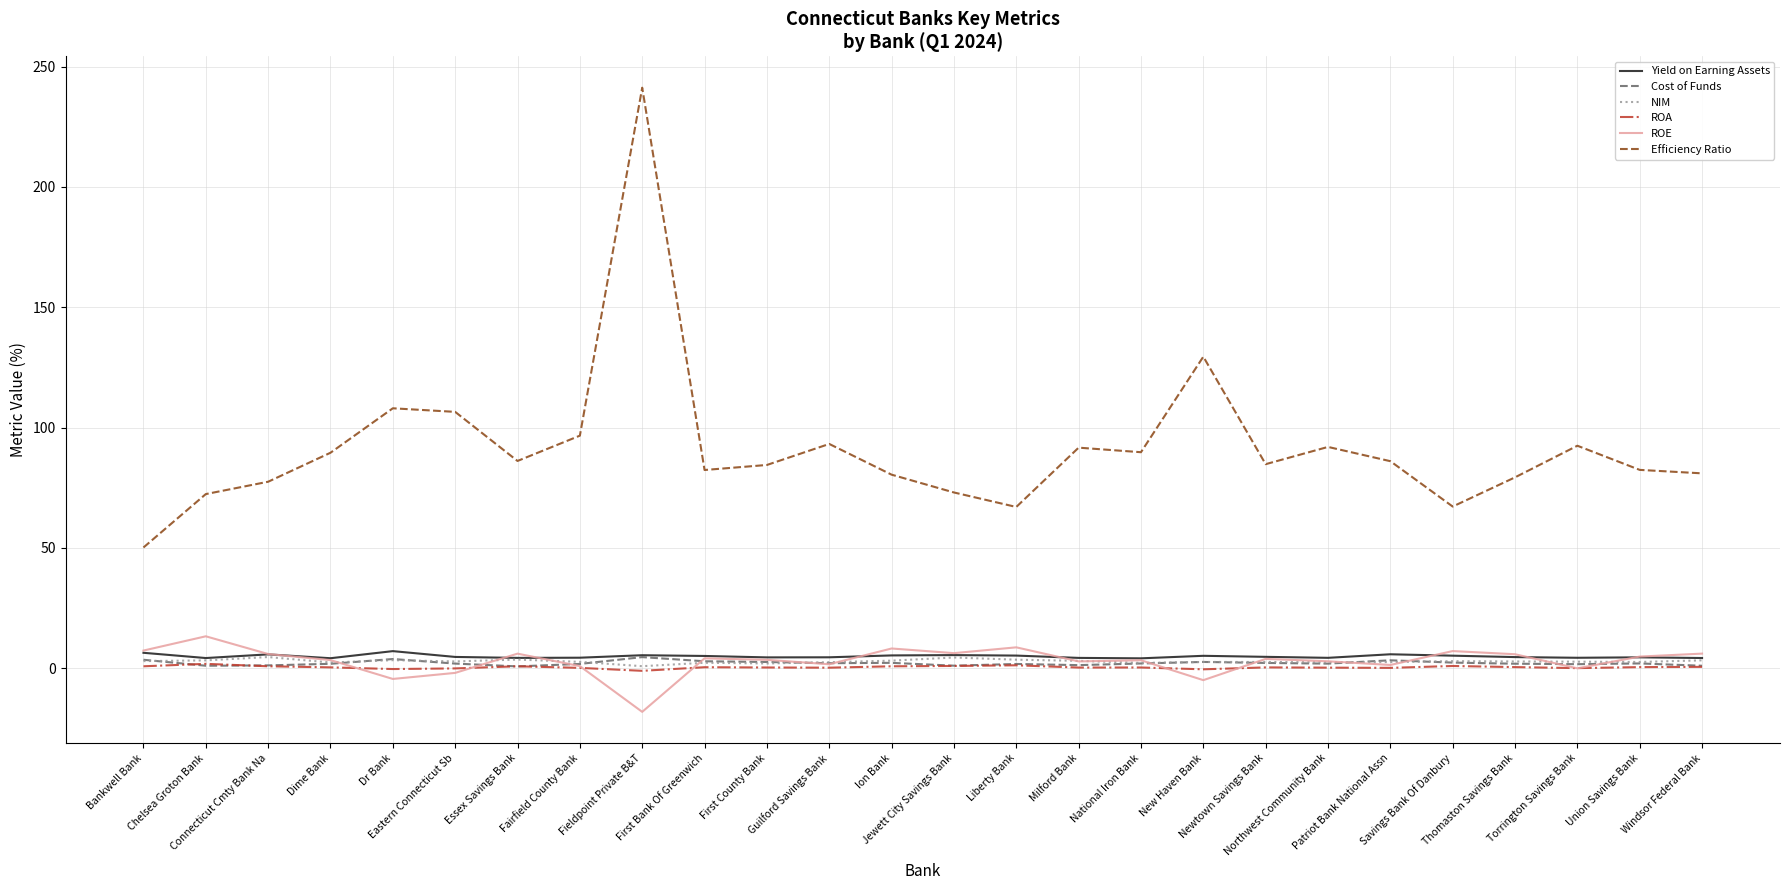

Does the chart display data point markers on the line(s)?

No